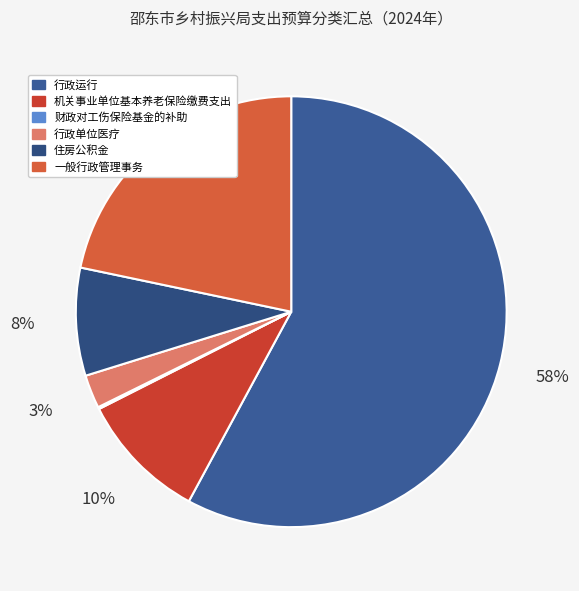

To the nearest percent, what portion does 行政运行 represent?

58%